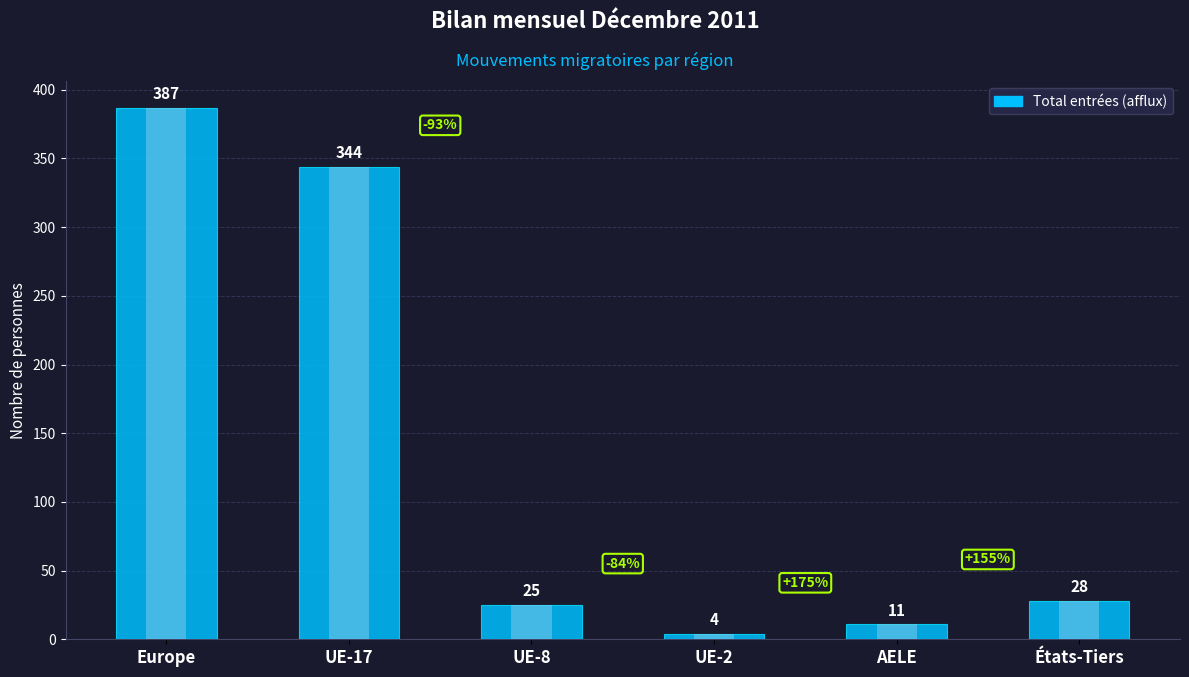

Reading left to right, list all the values displayed in this chart.

387	344	25	4	11	28